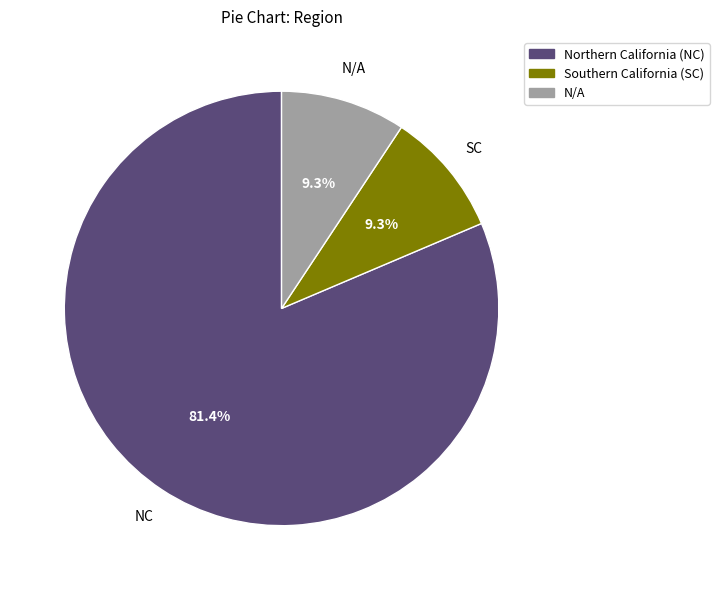

The Southern California (SC) slice represents 15% of the pie. True or false?

False